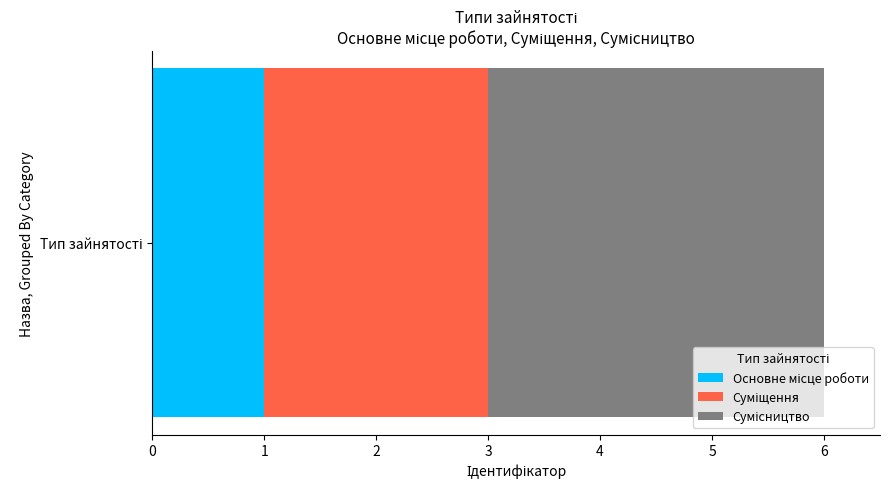

Reading left to right, extract all data points from this chart.

1	2	3